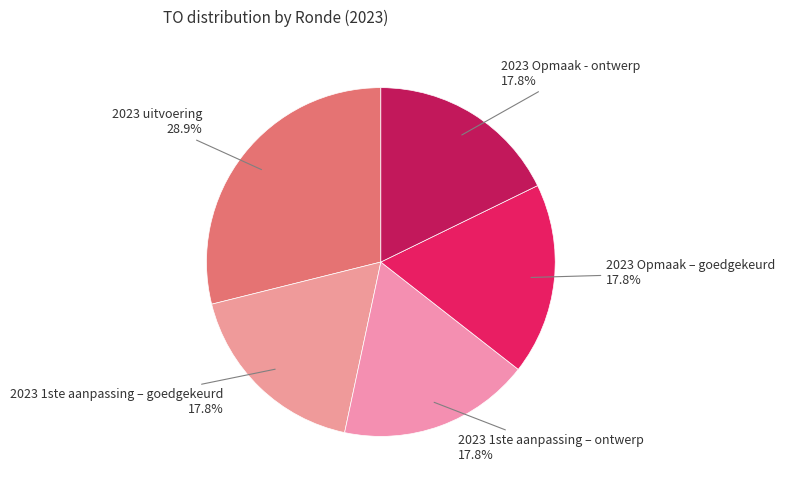

To the nearest percent, what is the average slice percentage?

20%